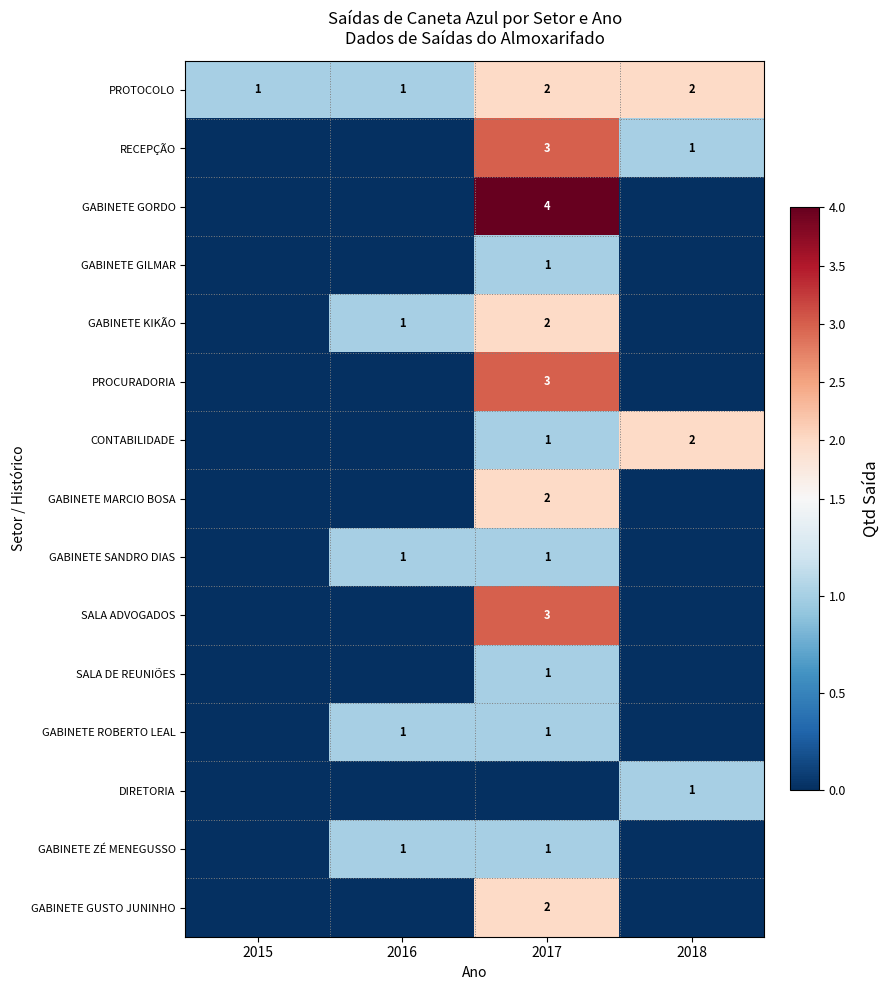

What is the total value across all series at 2018?

6